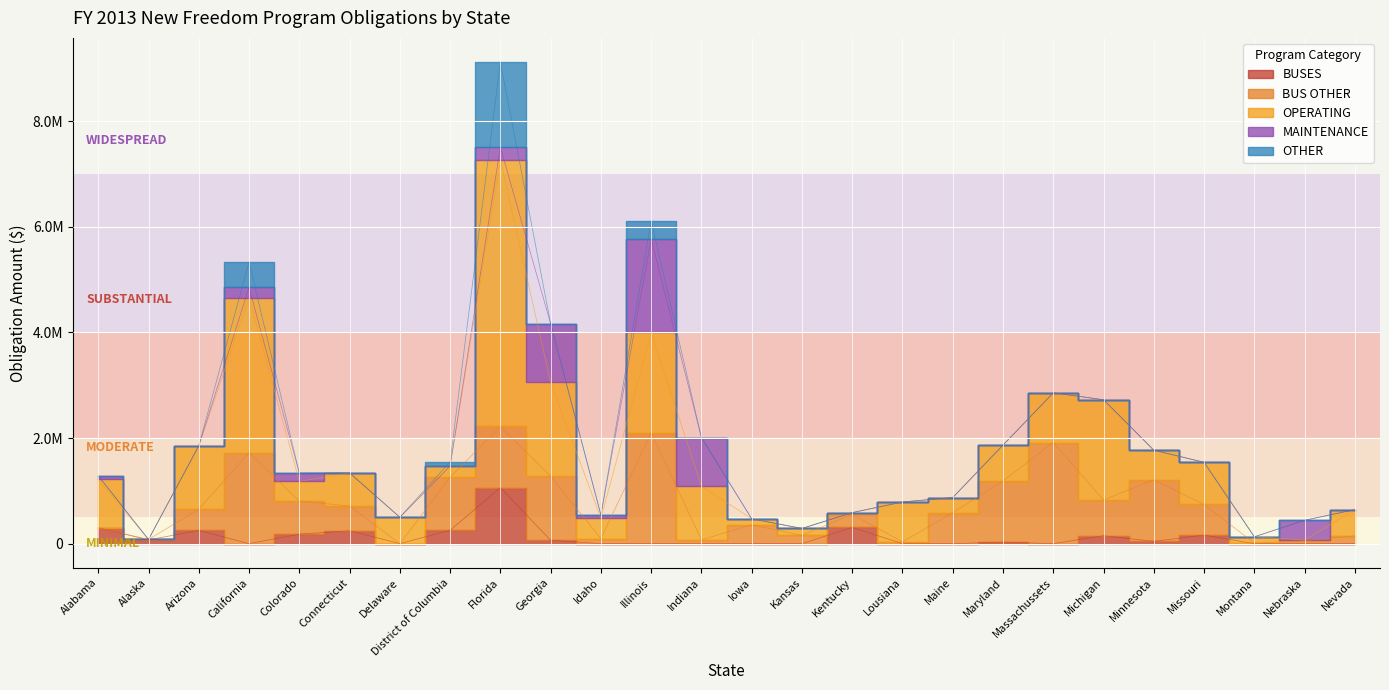

What is the label of the 6th point from the right?

Michigan